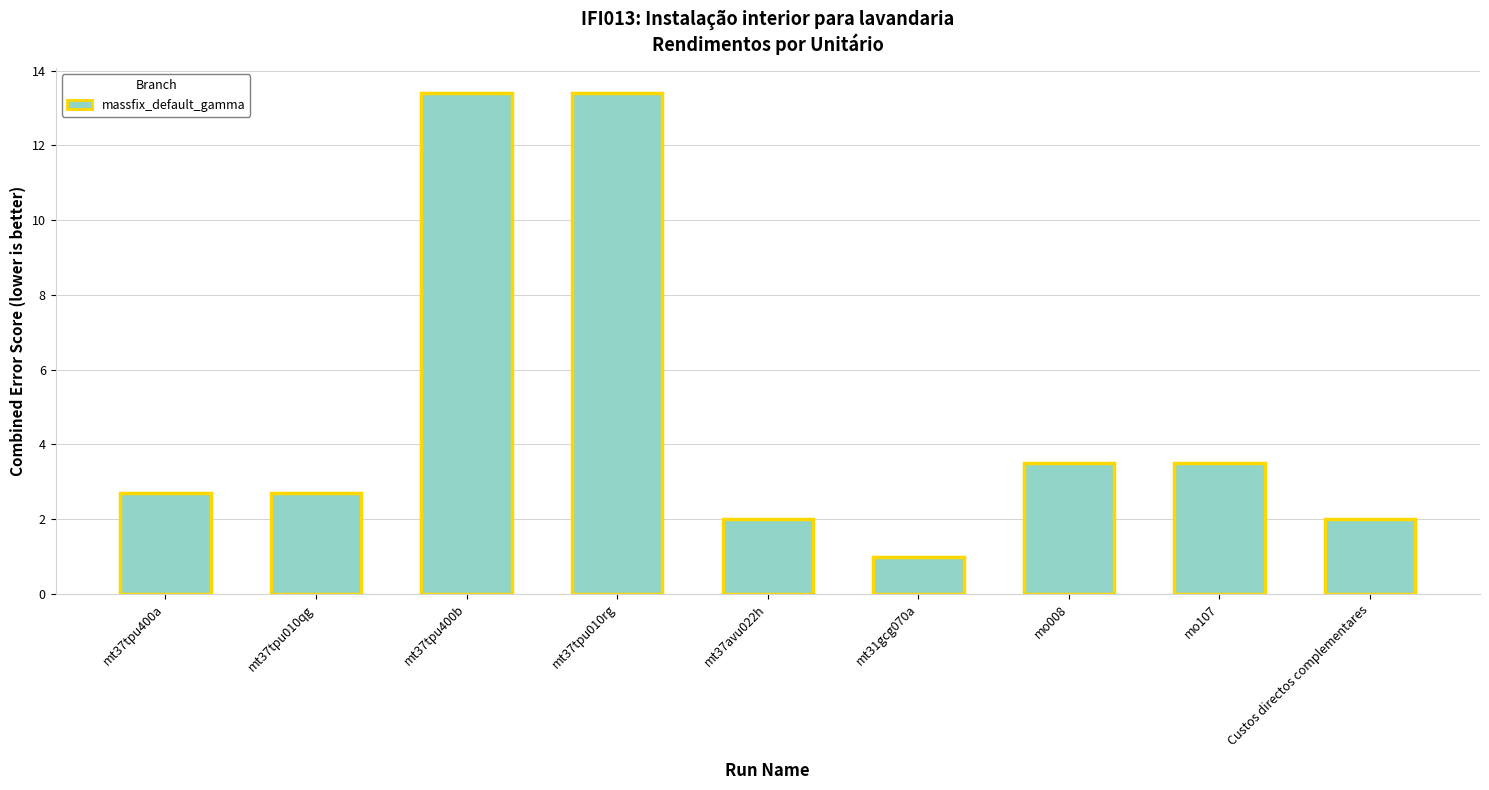

What is the maximum value shown in the chart?

13.4